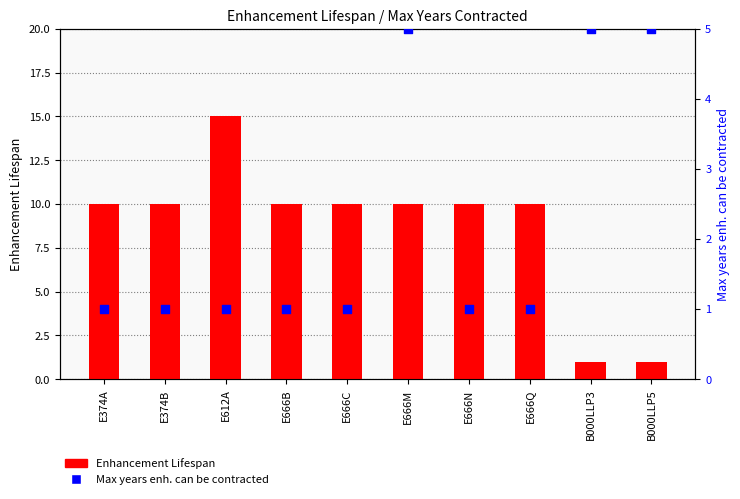

Which series contains the highest Y value?

Enhancement Lifespan